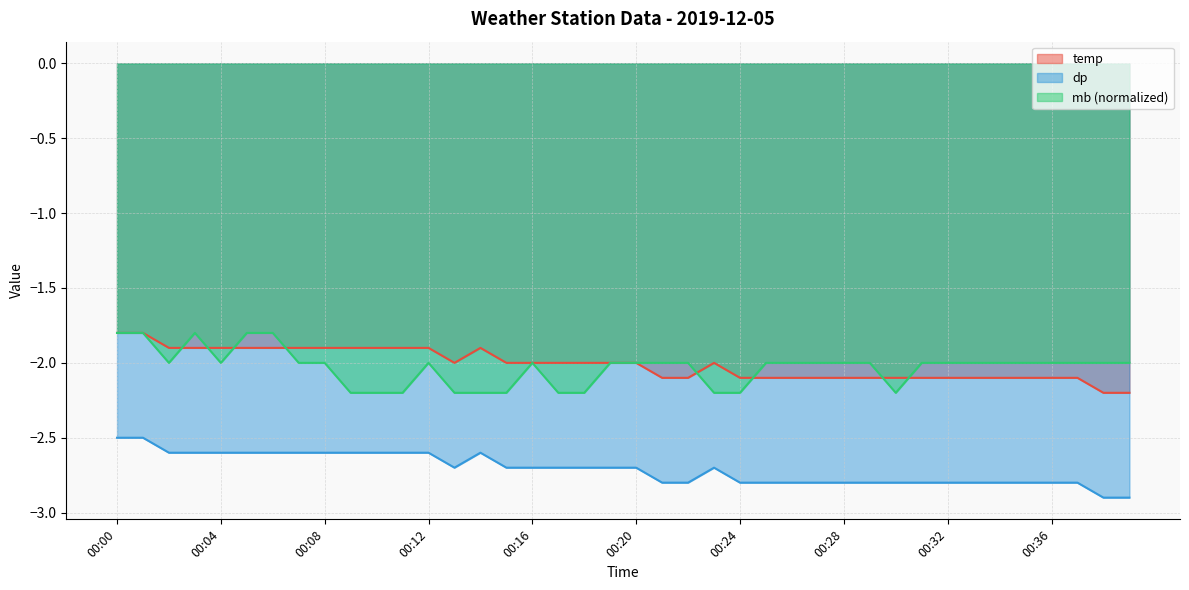

Between 00:15 and 00:28, which series saw the biggest shift?

mb